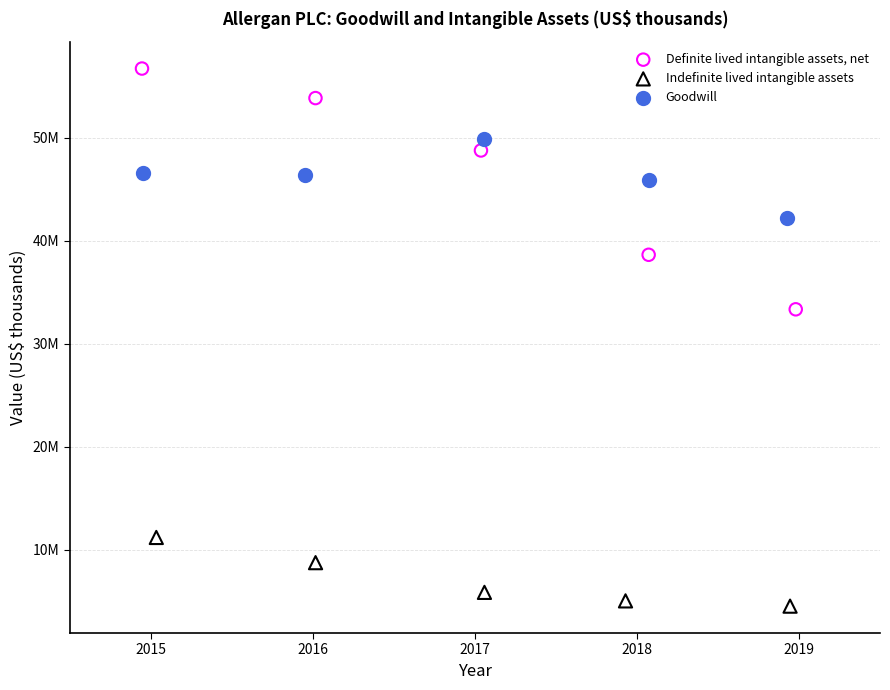

Which series has the largest Y range (max minus min)?

Definite lived intangible assets, net